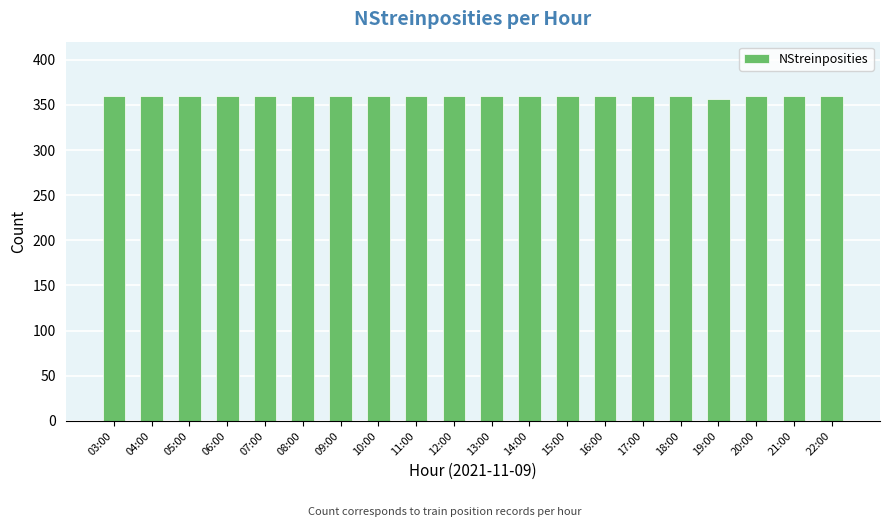

Does the chart contain any negative values?

No